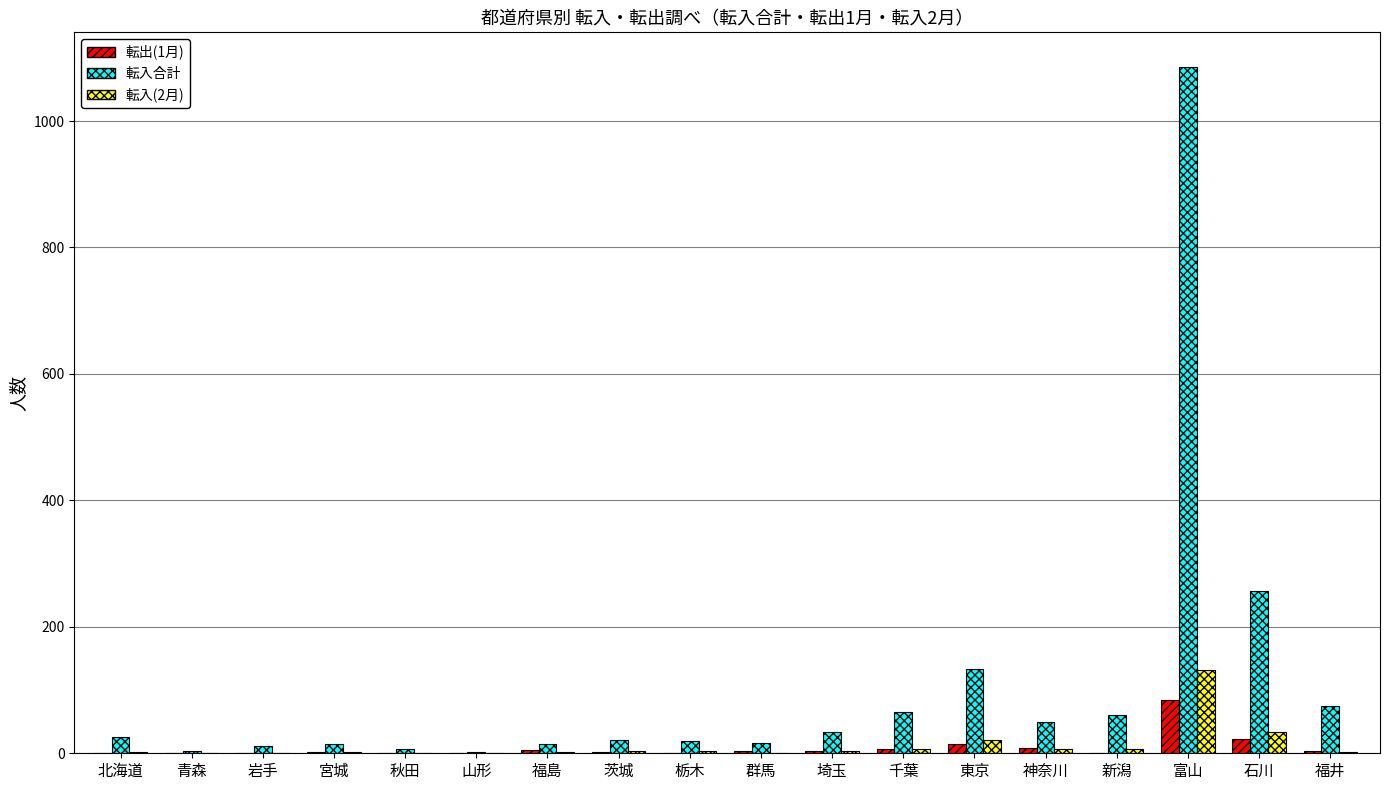

What is the maximum value shown in the chart?

1086